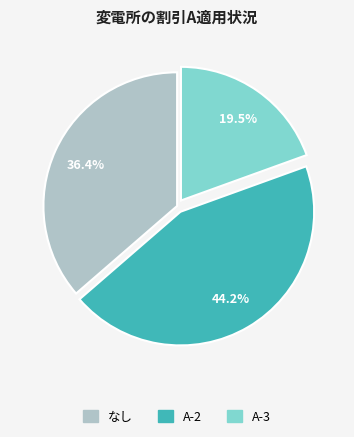

To the nearest percent, what is the average slice percentage?

33%